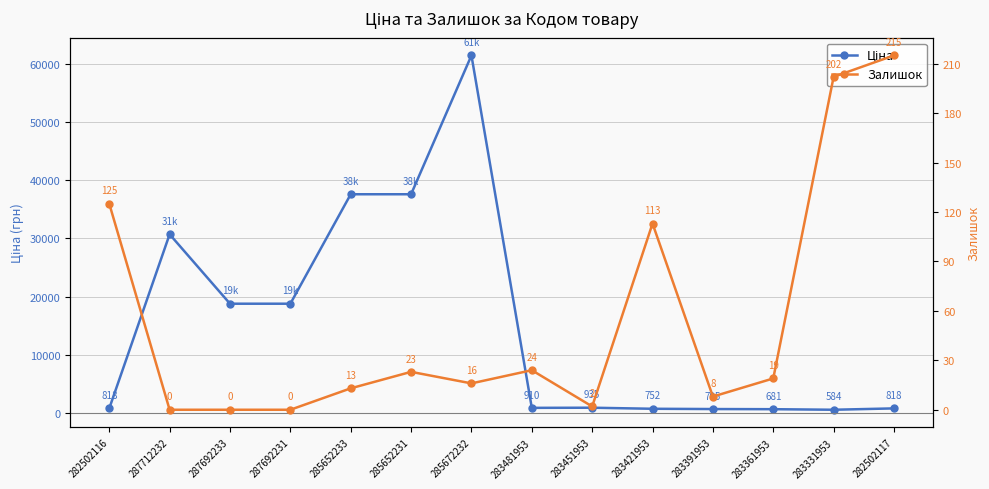

Reading left to right, what are all the values shown in this chart?

Ціна: 282502116=818.5	287712232=30717.1	287692233=18796.8	287692231=18796.8	285652233=37593.6	285652231=37593.6	285672232=61434.3	283481953=910.4	283451953=934.5	283421953=752.2	283391953=705.1	283361953=681.0	283331953=584.4	282502117=818.5
Залишок: 282502116=125.0	287712232=0.0	287692233=0.0	287692231=0.0	285652233=13.0	285652231=23.0	285672232=16.0	283481953=24.0	283451953=2.0	283421953=113.0	283391953=8.0	283361953=19.0	283331953=202.0	282502117=215.0